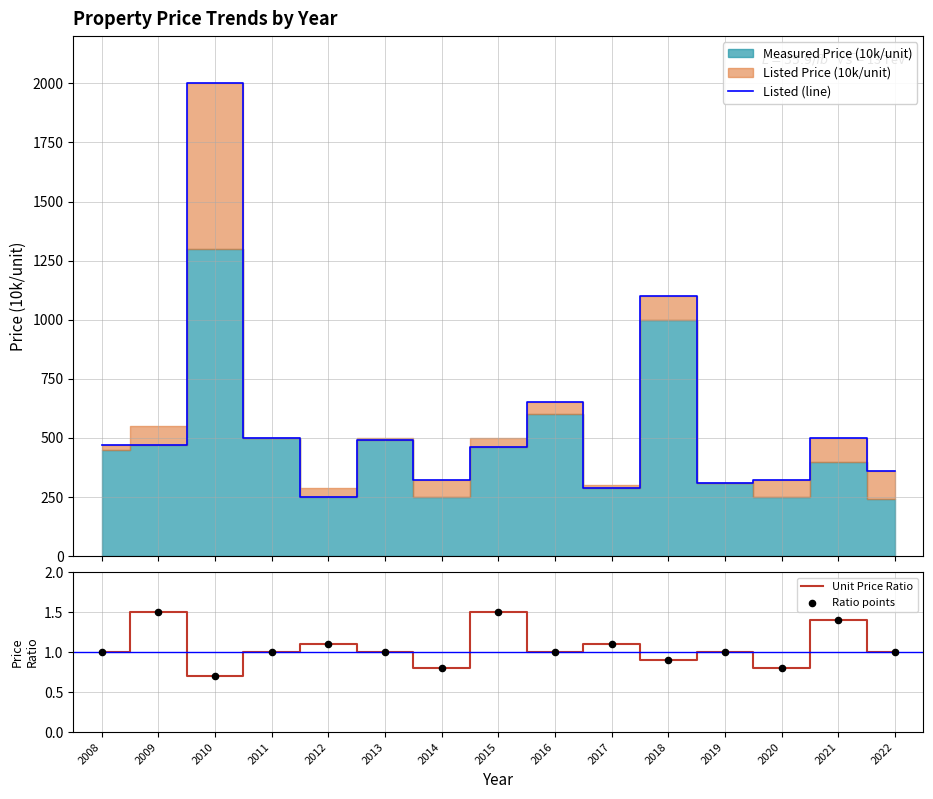

Which series contains the highest Y value?

Listed (line)